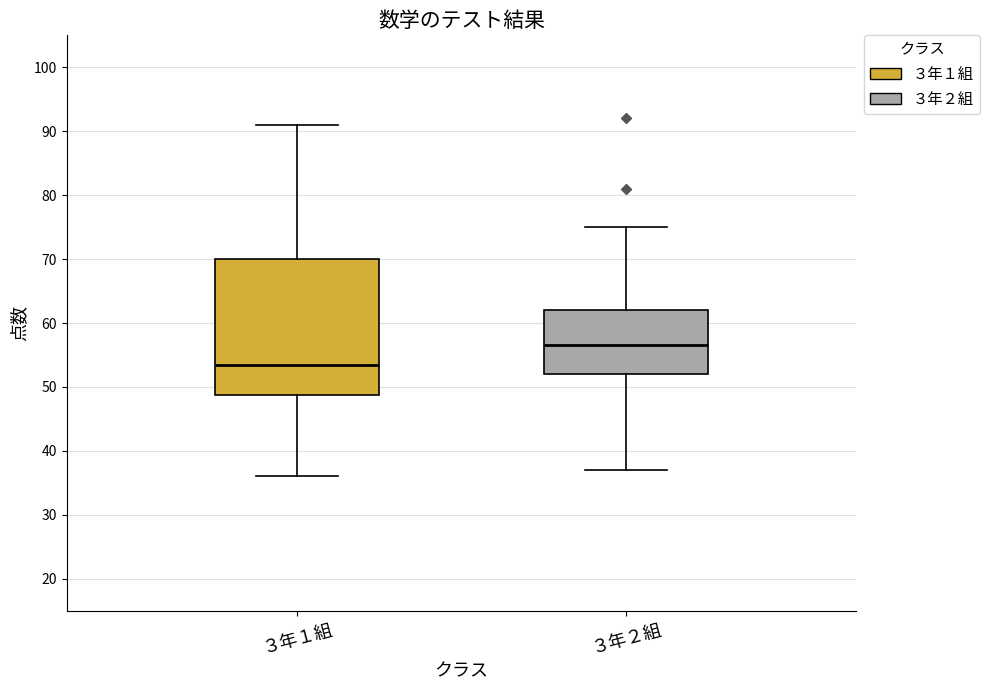

Reading left to right, transcribe this box plot: for each box, give where its median line is, the range the box spans, and where its two whiskers end, as read against the y-axis. The values are not printed on the chart, so give them approximately, as read against the axis.

３年１組: median 54, box 49 to 70, whiskers 36 to 91
３年２組: median 57, box 52 to 62, whiskers 37 to 75